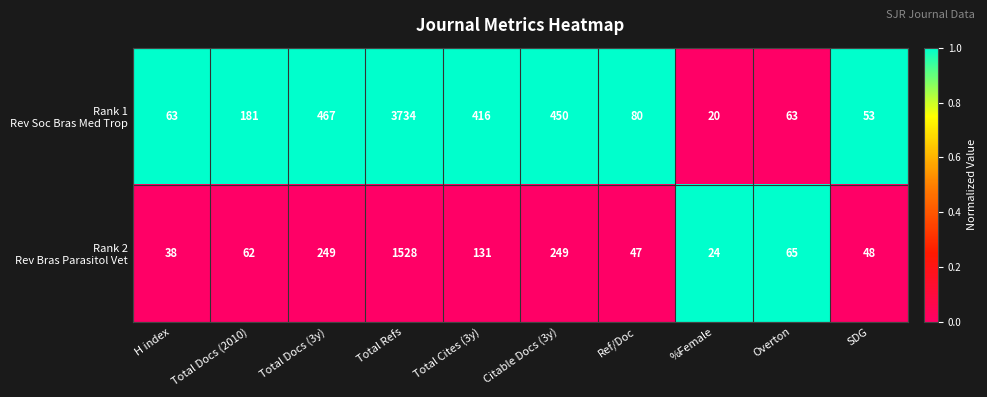

What is the minimum value shown in the chart?

20